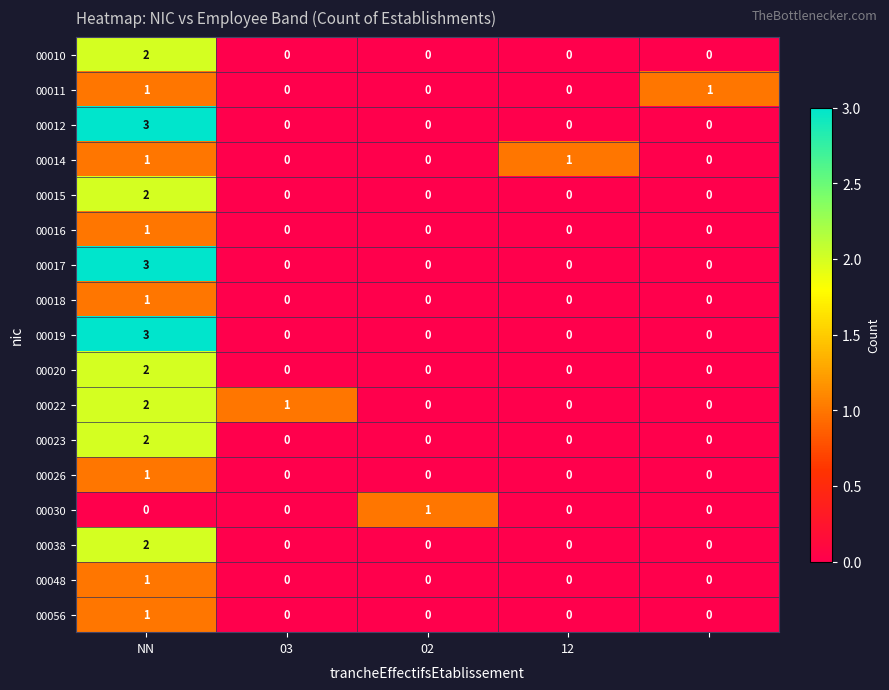

How many 00012 values are between 0 and 1?

4